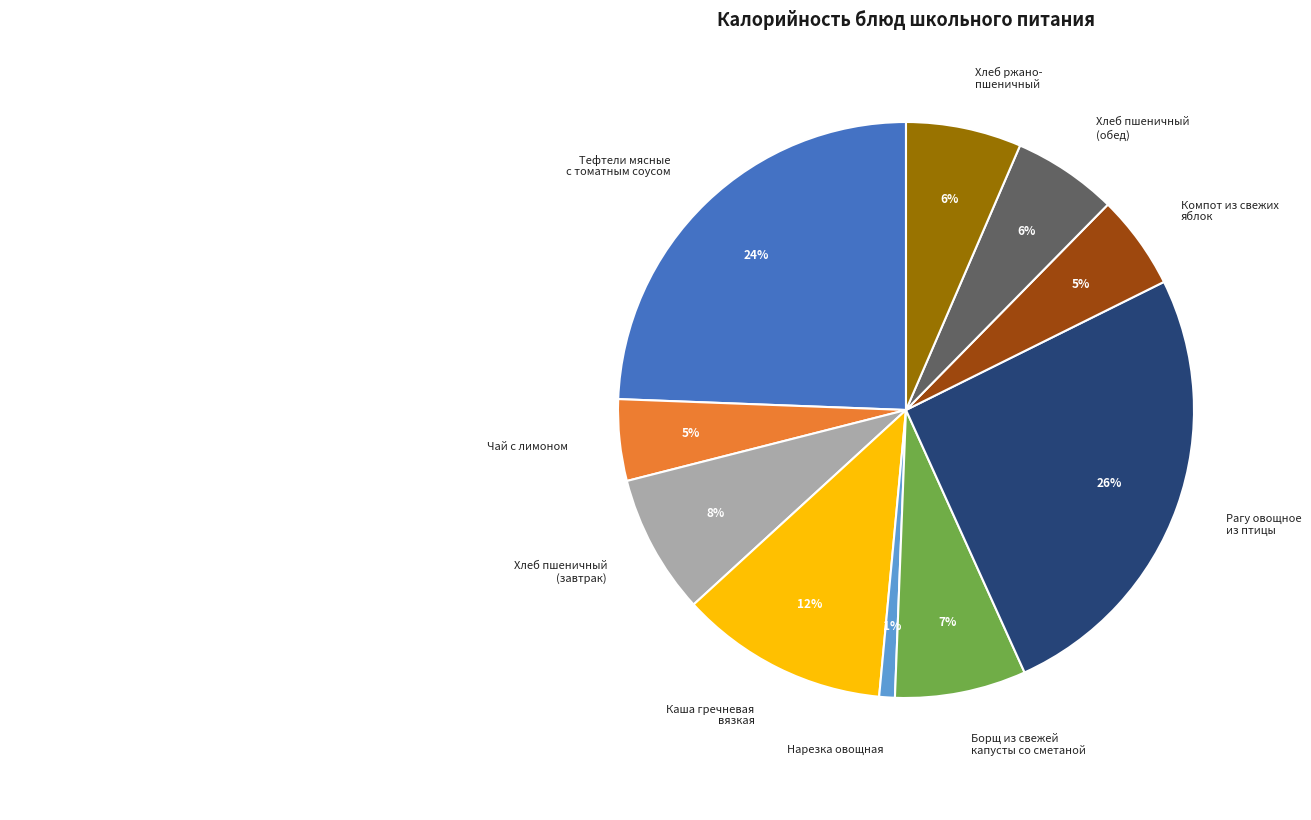

To the nearest percent, what is the average slice percentage?

10%